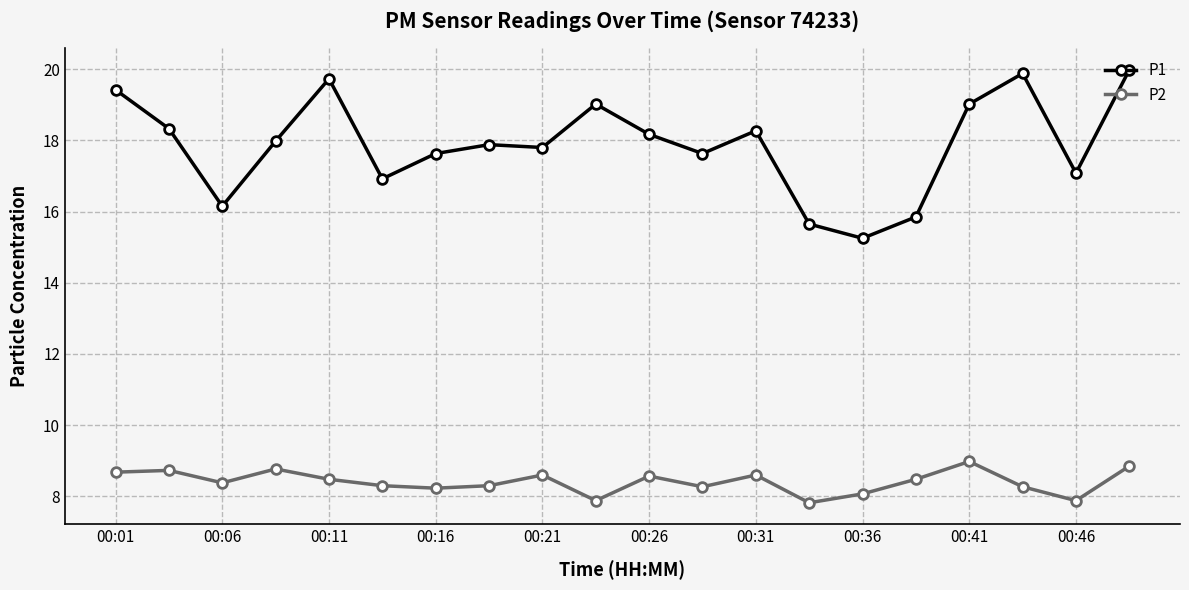

True or false: P2 has more than 0 interior local peaks.

True